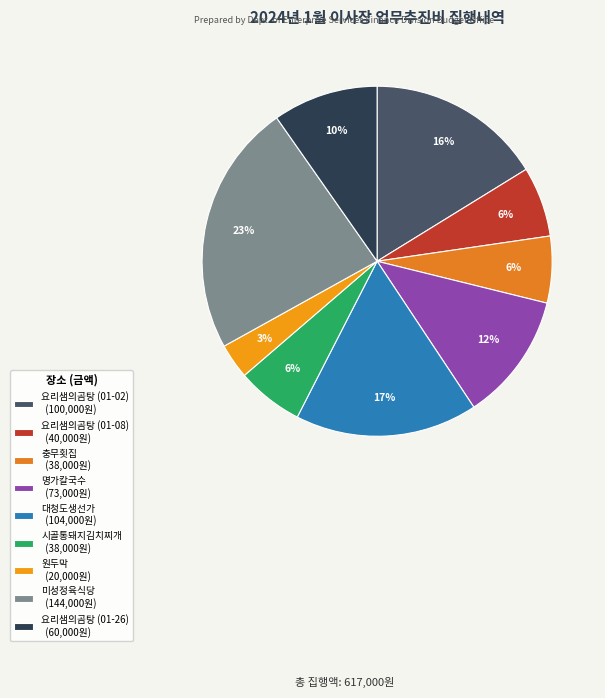

Which has a higher value, 요리샘의곰탕 (01-08) or 명가칼국수?

명가칼국수